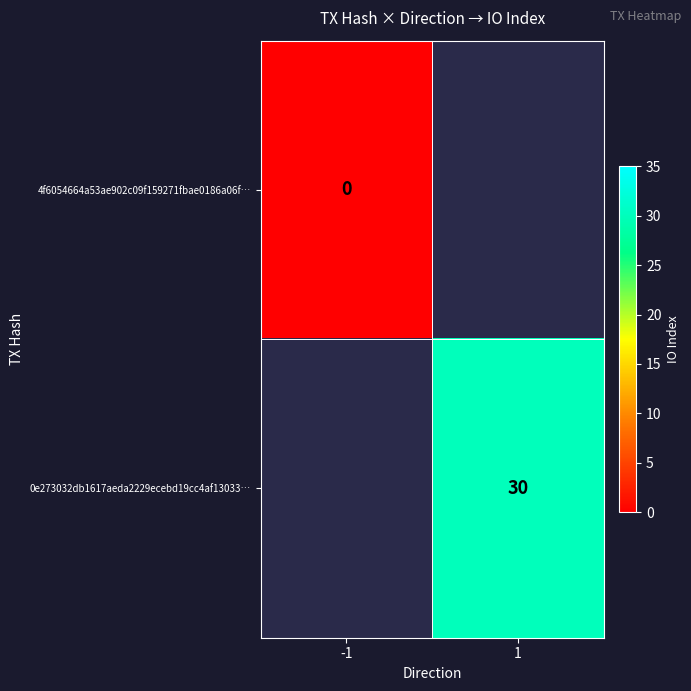

Is it true that 0e273032db1617aeda2229ecebd19cc4af13033… equals 20 at 1?

False